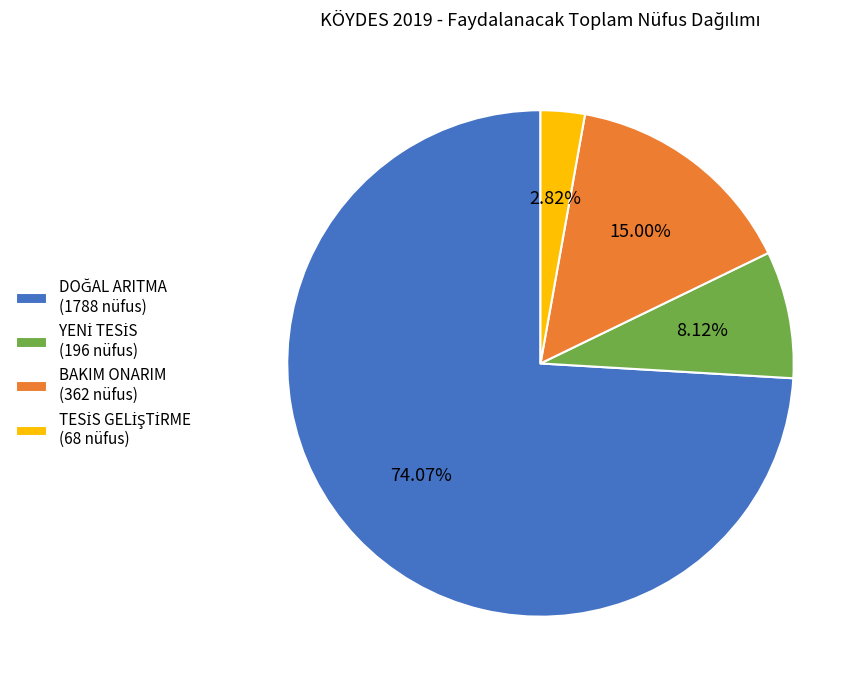

Does any single category account for the majority?

Yes